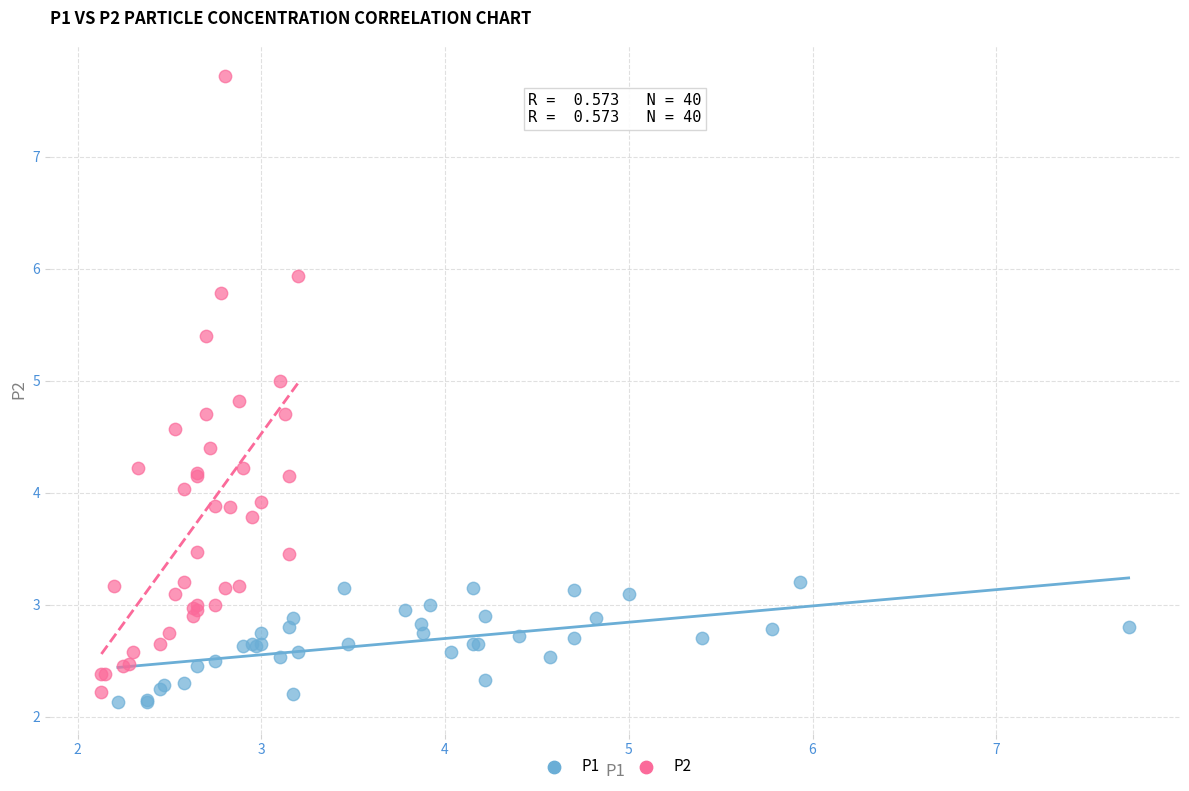

What are all the series names shown in the legend?

P1, P2